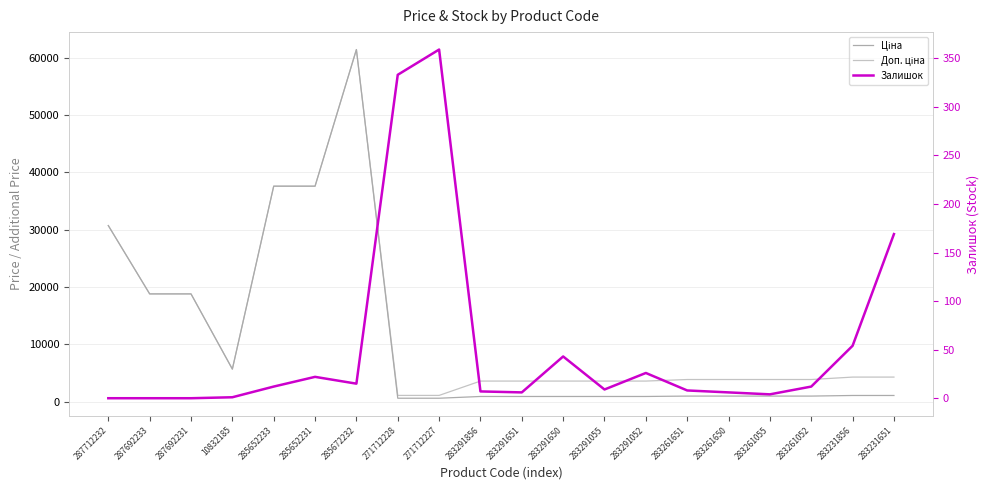

What are all the series names shown in the legend?

Ціна, Доп. ціна, Залишок